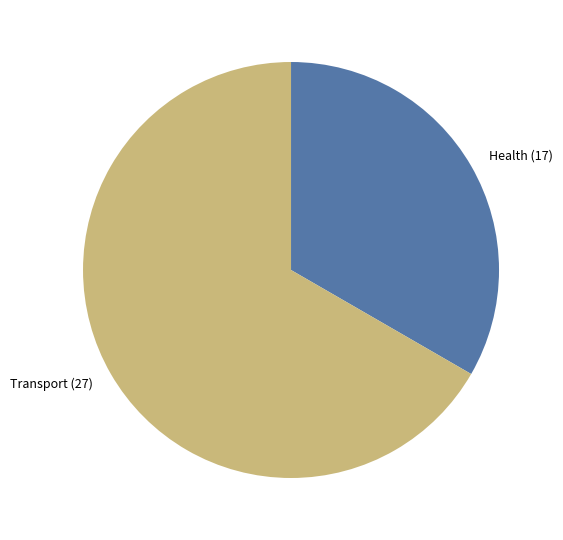

Is there a majority slice in this chart?

Yes